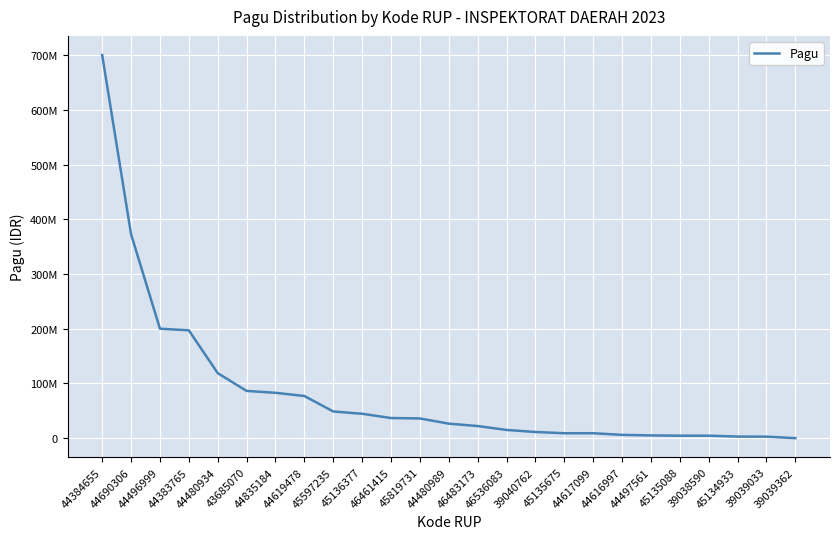

What position from the right is 45136377?

16